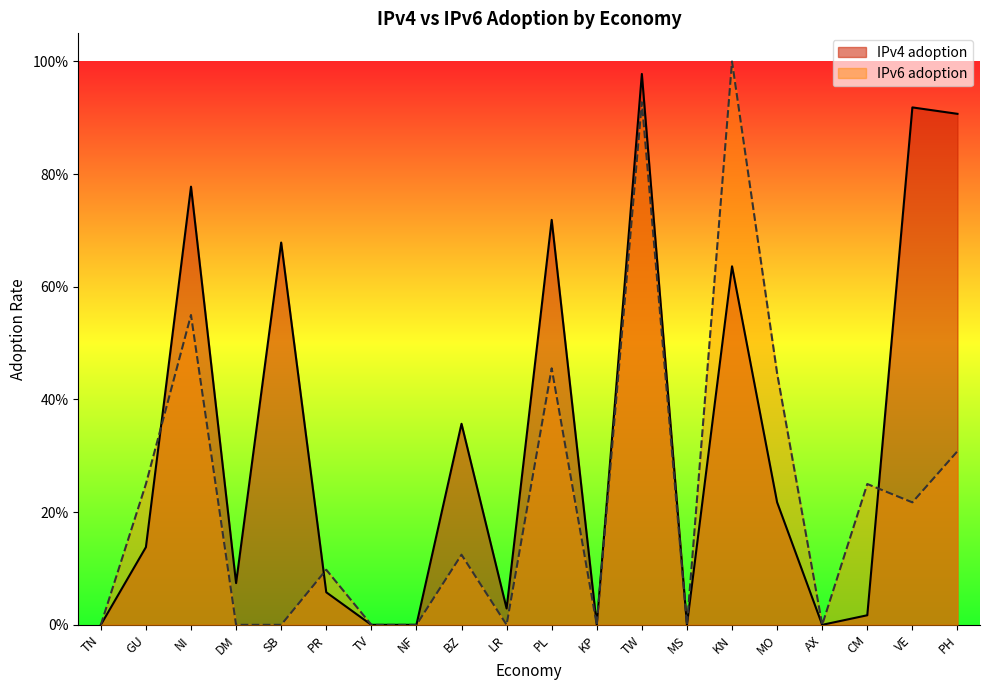

Rank the series at GU from lowest to highest value.

IPv4 adoption, IPv6 adoption